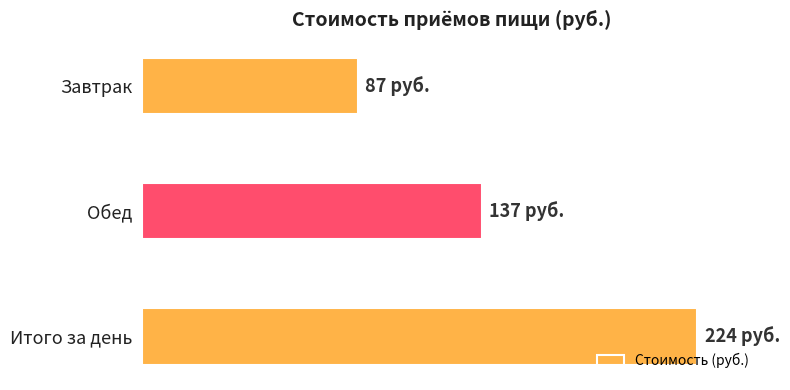

What is the difference between the maximum and minimum values?

137